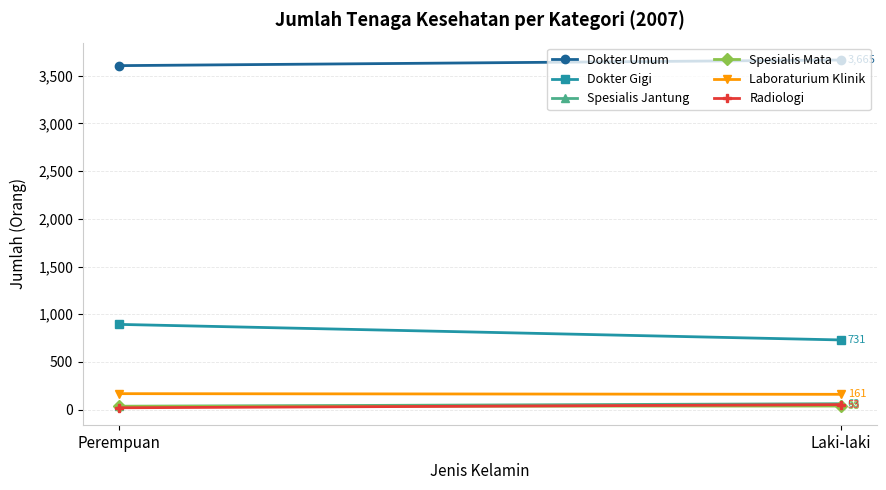

Is it true that Spesialis Jantung equals 101 at Laki-laki?

False